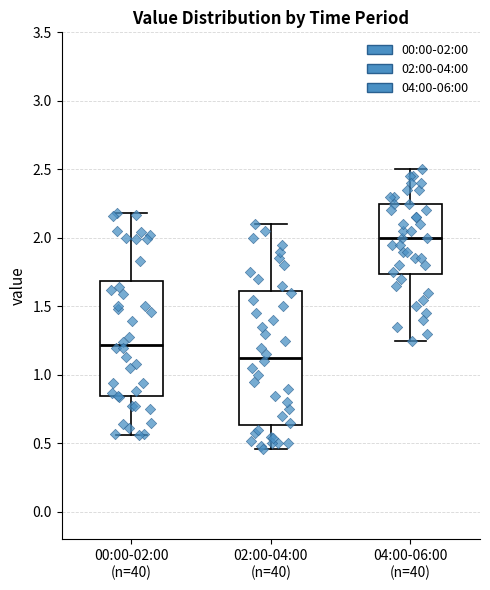

Which box has the lowest median line?

02:00-04:00 (n=40)